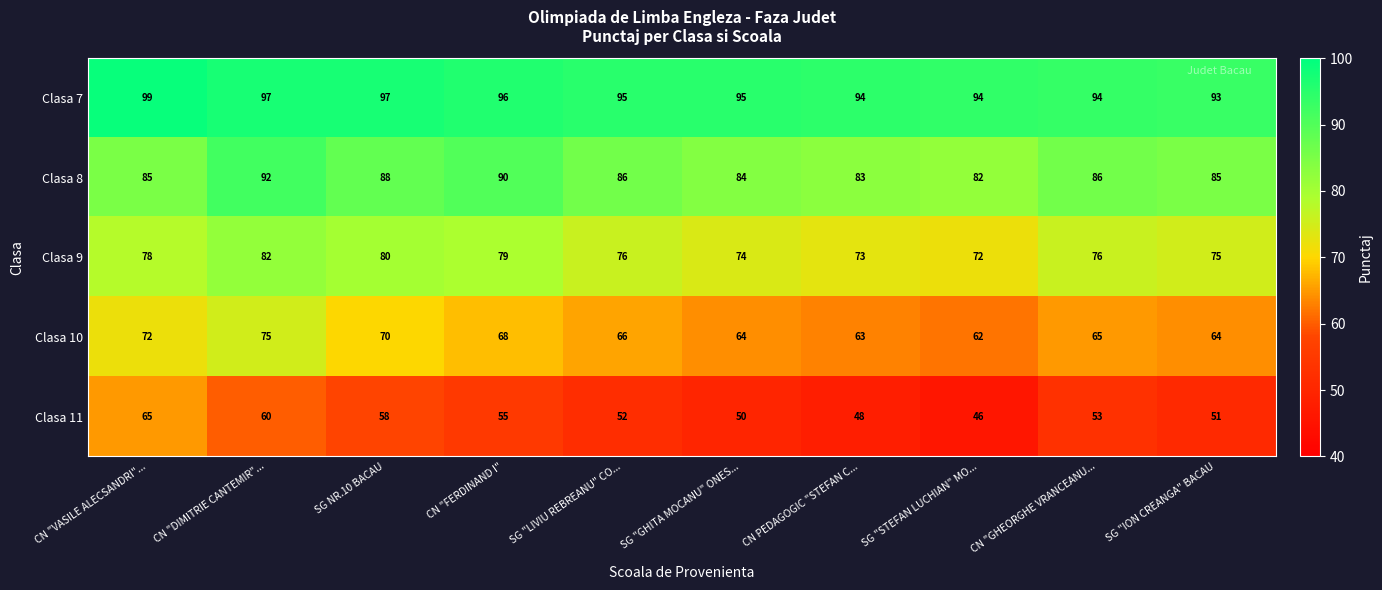

Rank the series by their maximum value, from lowest to highest.

Clasa 11, Clasa 10, Clasa 9, Clasa 8, Clasa 7